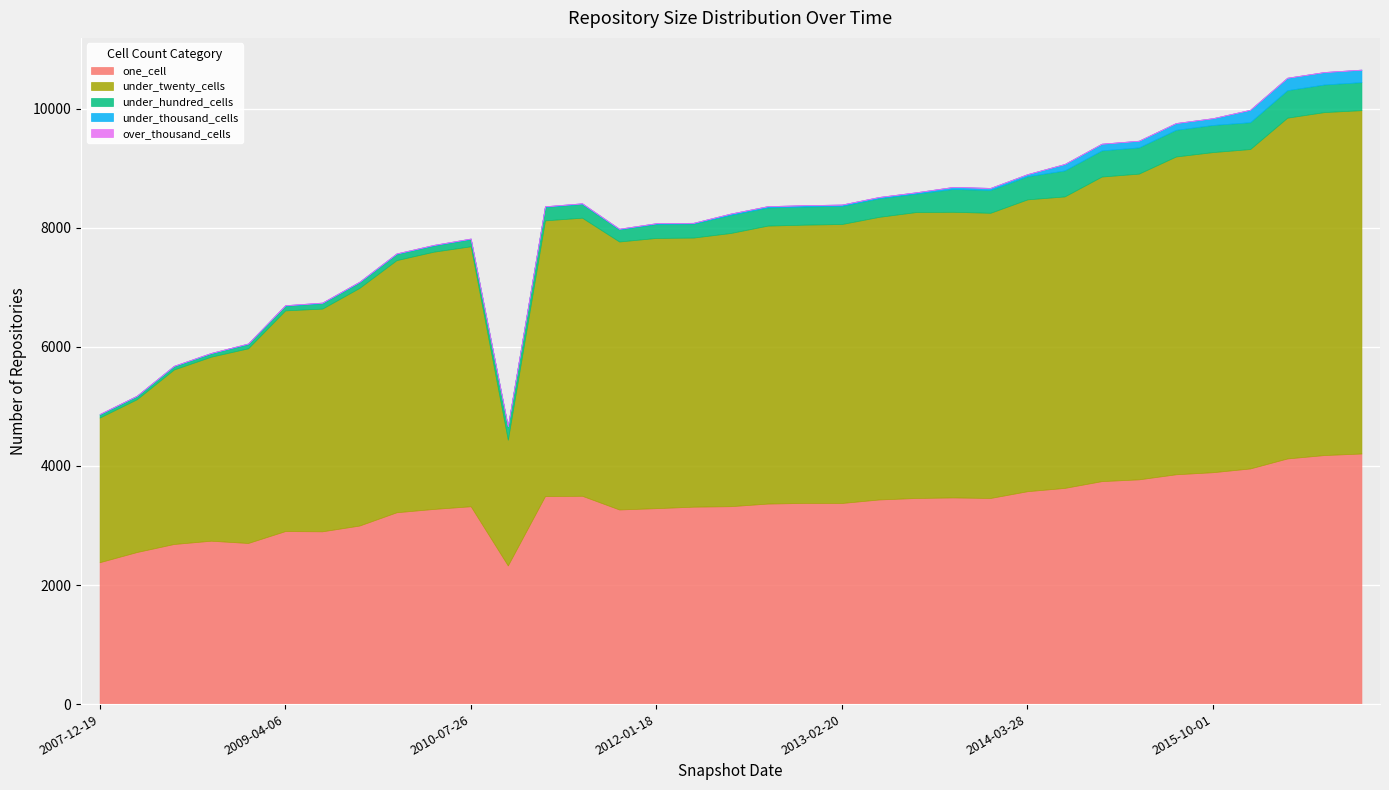

True or false: one_cell has more than 1 interior local peaks.

True